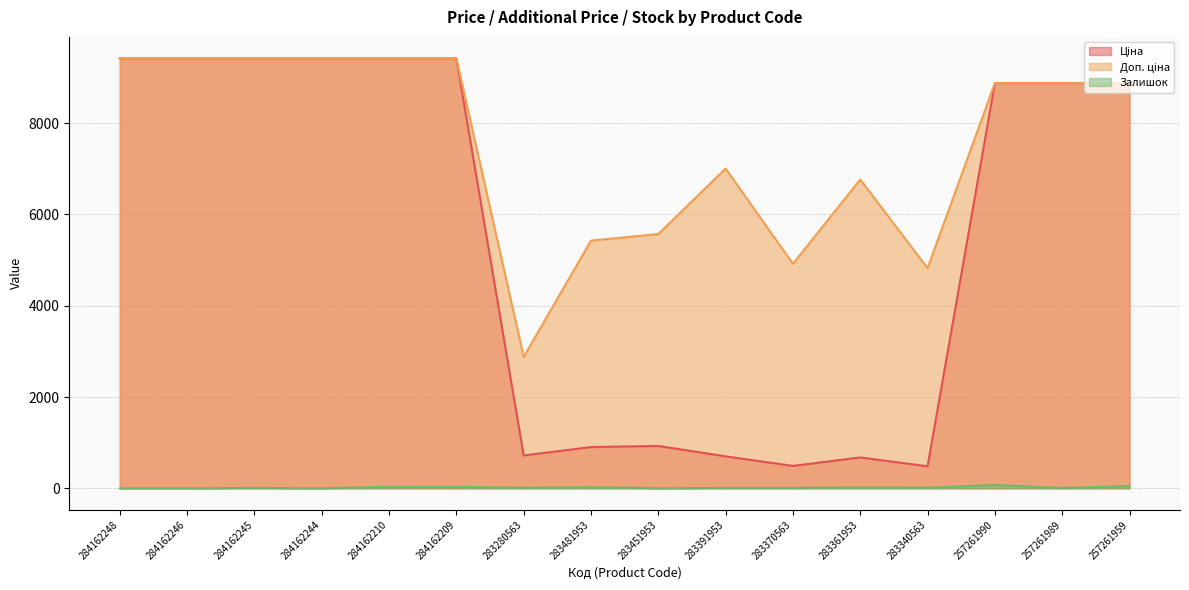

In Ціна, how many points are higher than both neighbors (excluding endpoints)?

2